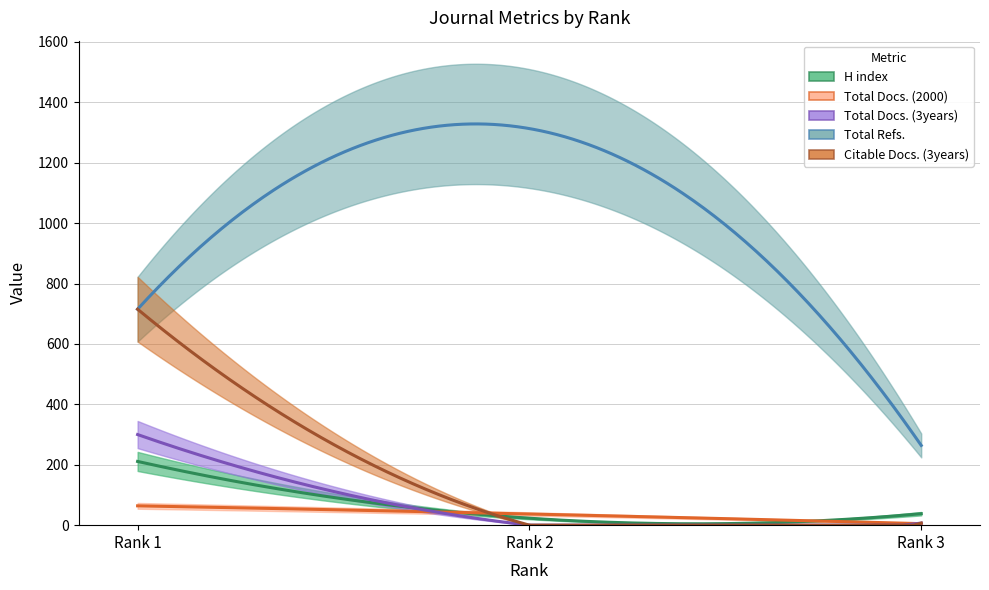

Where does the Total Docs. (3years) series first go above 7?

Rank 1